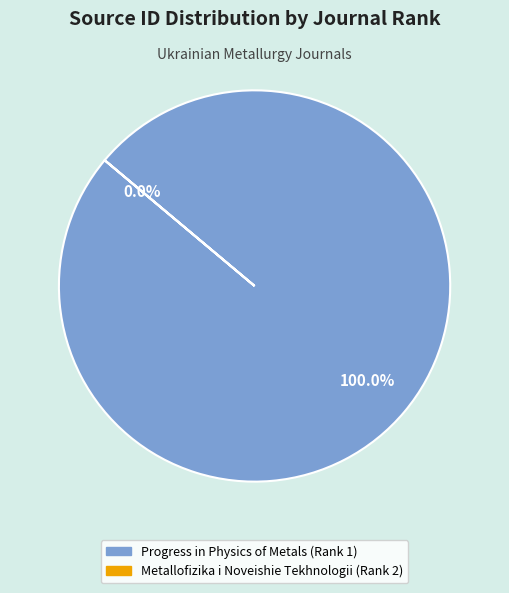

Between Metallofizika i Noveishie Tekhnologii (Rank 2) and Progress in Physics of Metals (Rank 1), which is larger?

Progress in Physics of Metals (Rank 1)